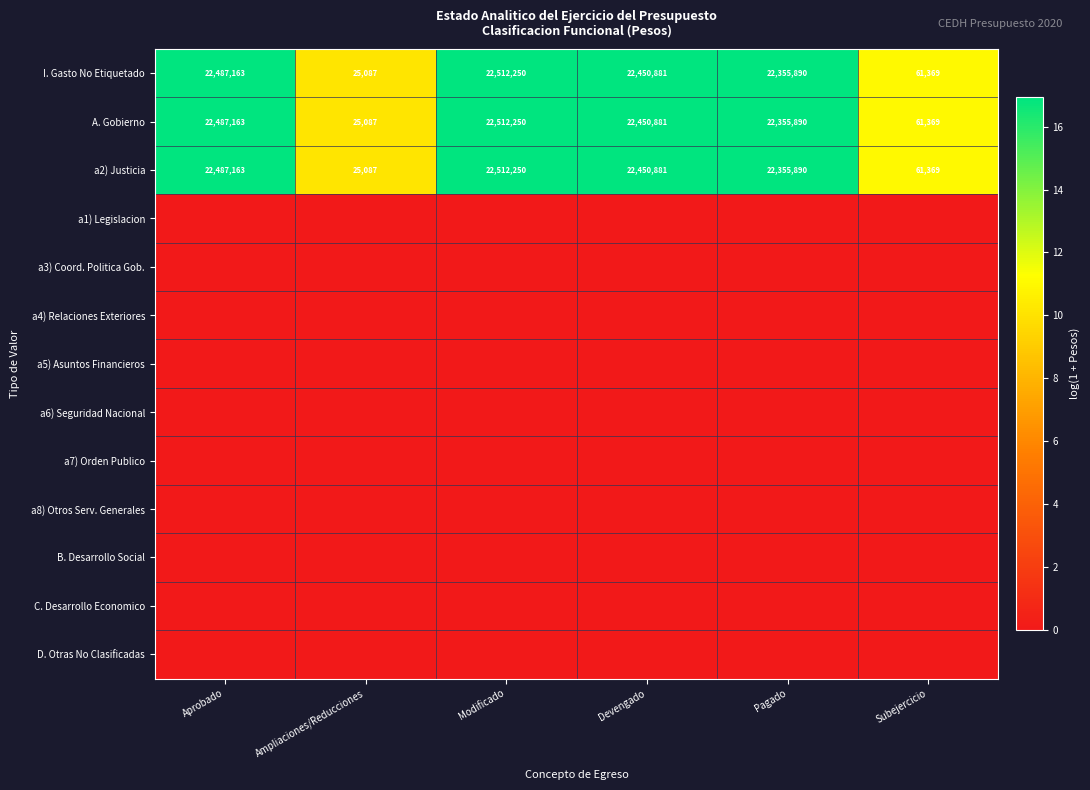

Where does the I. Gasto No Etiquetado series first go above 22450881?

Aprobado